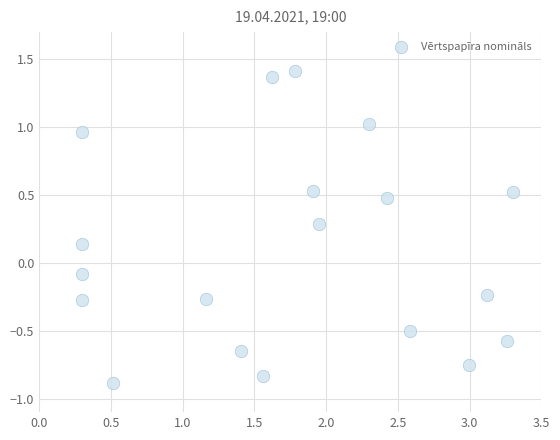

What is the range of X values (max minus min)?

3.0